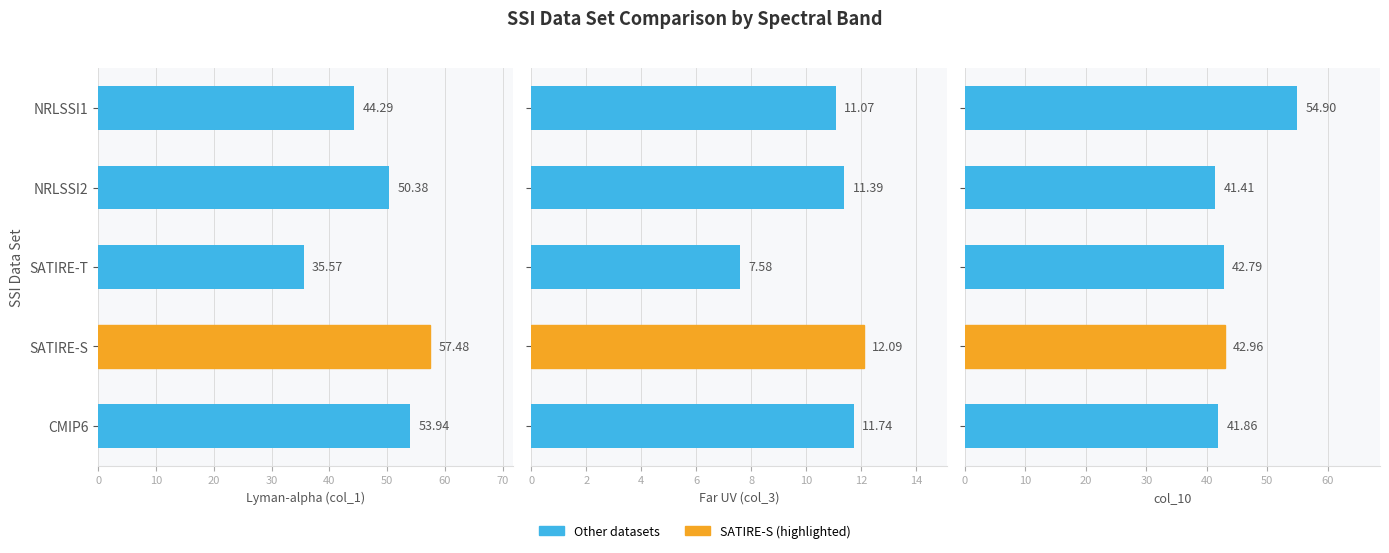

Which series has the largest range (max minus min)?

Lyman-alpha (col_1)